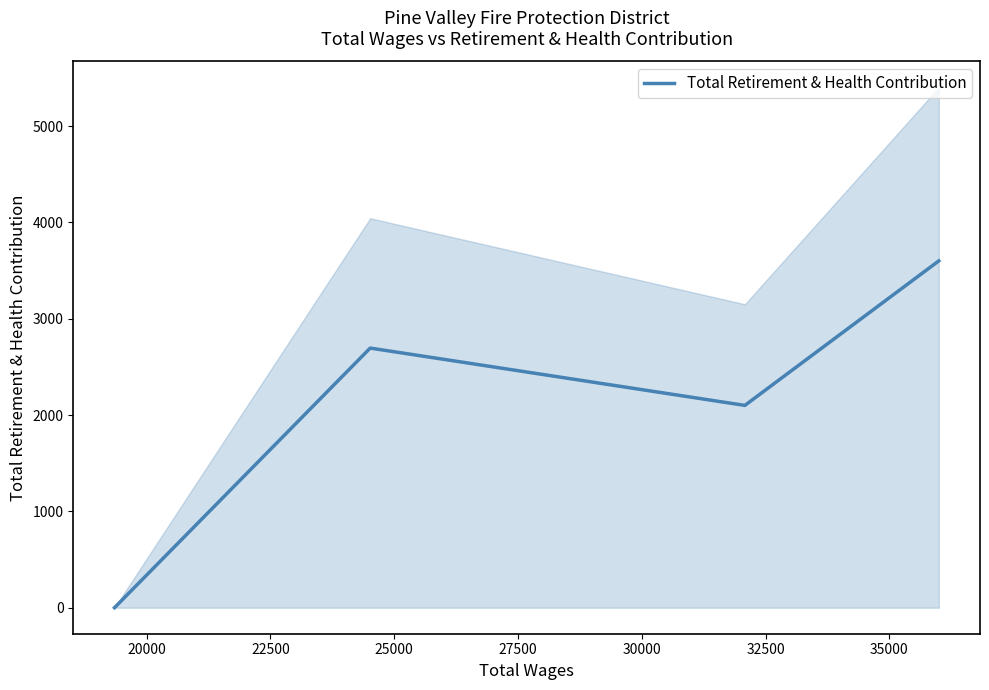

How many interior local peaks does the Total Retirement & Health Contribution series have?

1